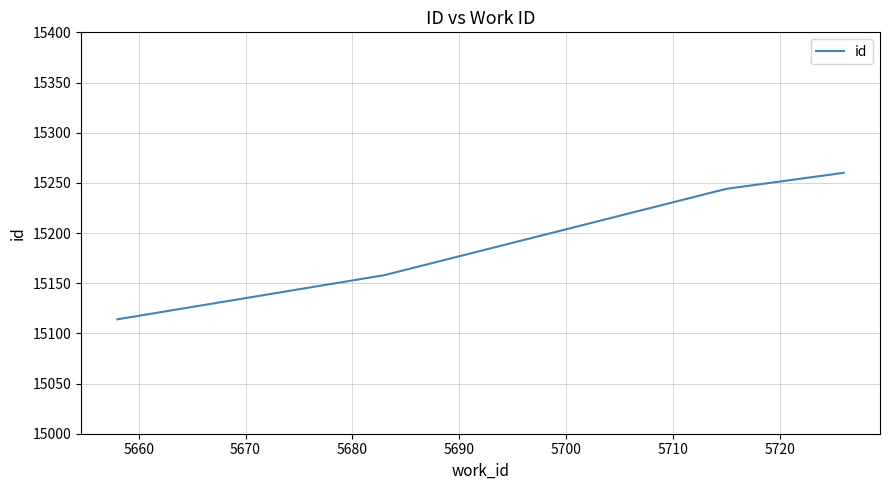

What is the minimum value shown in the chart?

15114